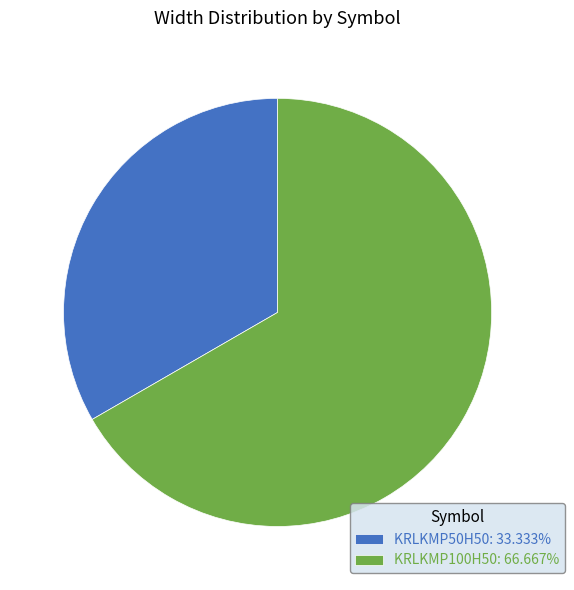

Does any single category account for the majority?

Yes